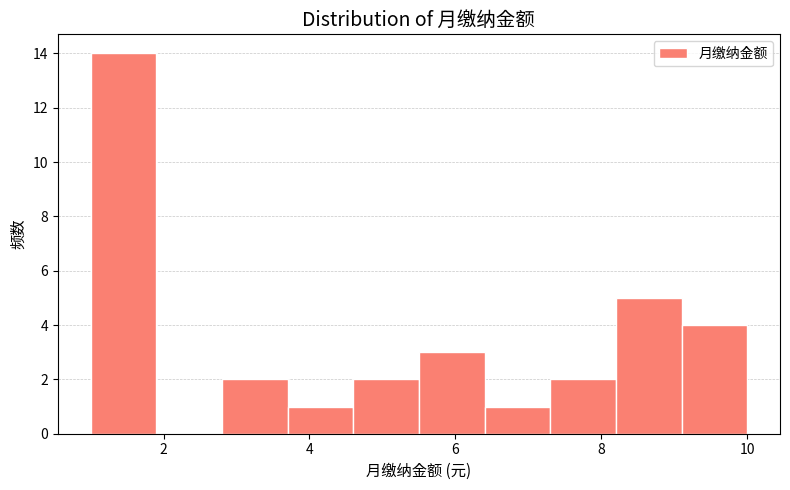

Reading left to right, transcribe this chart: for each bar, give the range it covers on the x-axis and its height. Neither the bar edges nor the heights are printed on the chart, so give them approximately, as read against the axes.

1.0 to 1.9: 14
1.9 to 2.8: 0
2.8 to 3.7: 2
3.7 to 4.6: 1
4.6 to 5.5: 2
5.5 to 6.4: 3
6.4 to 7.3: 1
7.3 to 8.2: 2
8.2 to 9.1: 5
9.1 to 10.0: 4